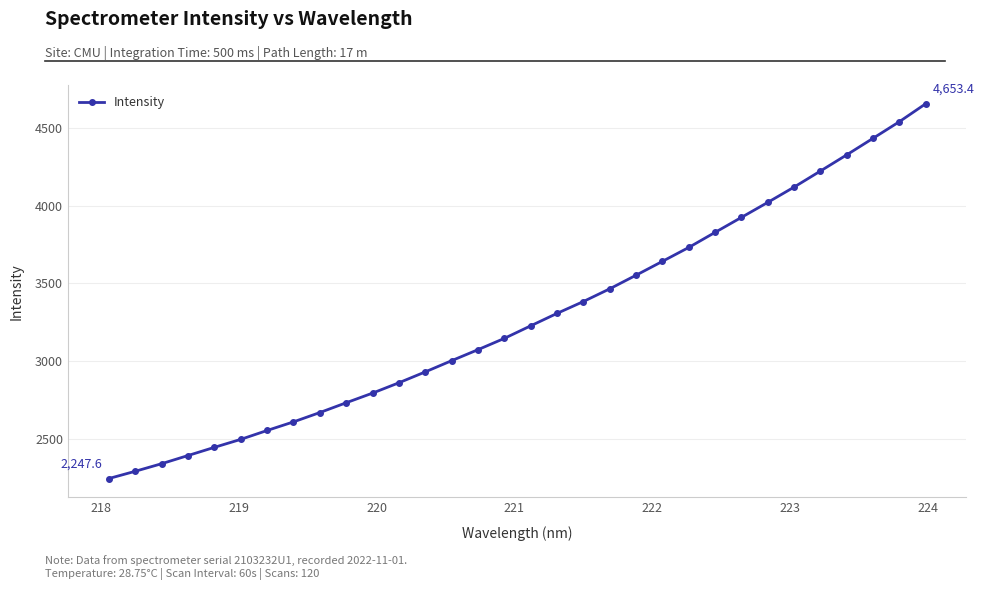

What is the sum of all values?

104987.6